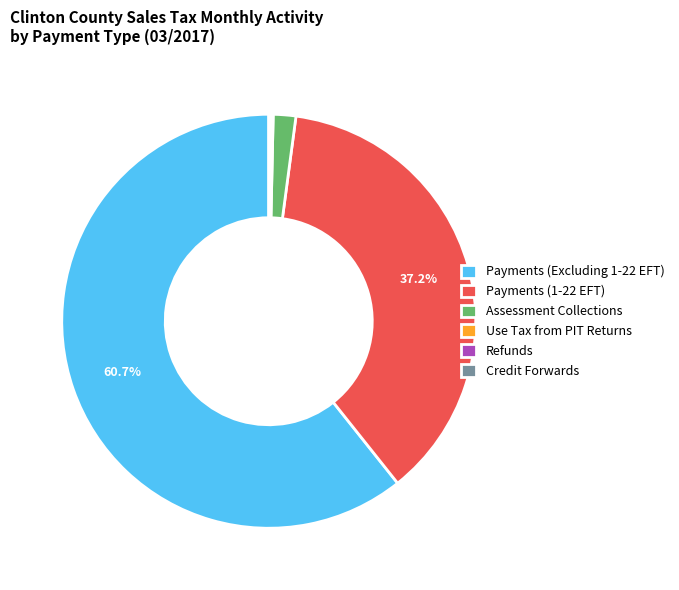

Is there any slice that represents more than half of the pie?

Yes